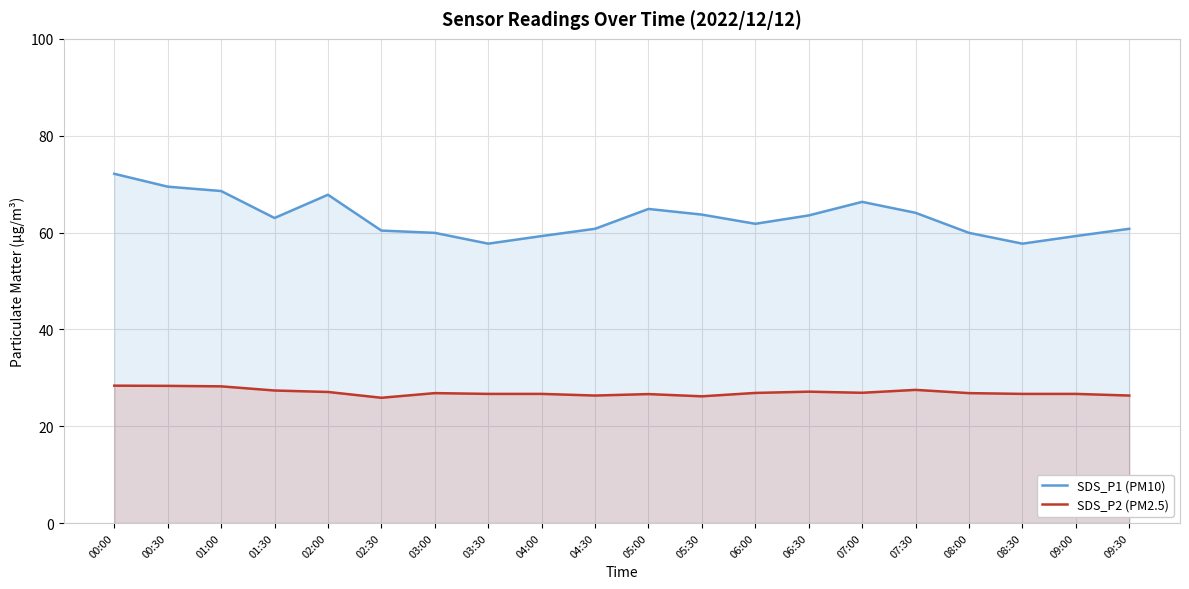

What position from the right is 06:30?

7